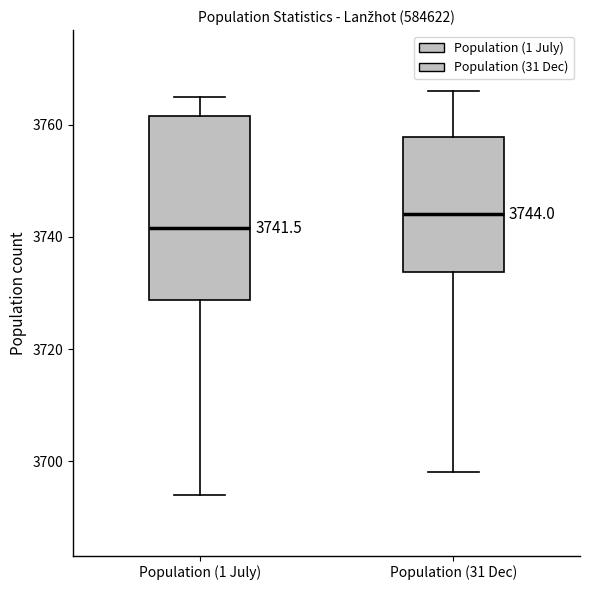

Which box has the lowest median line?

Population (1 July)